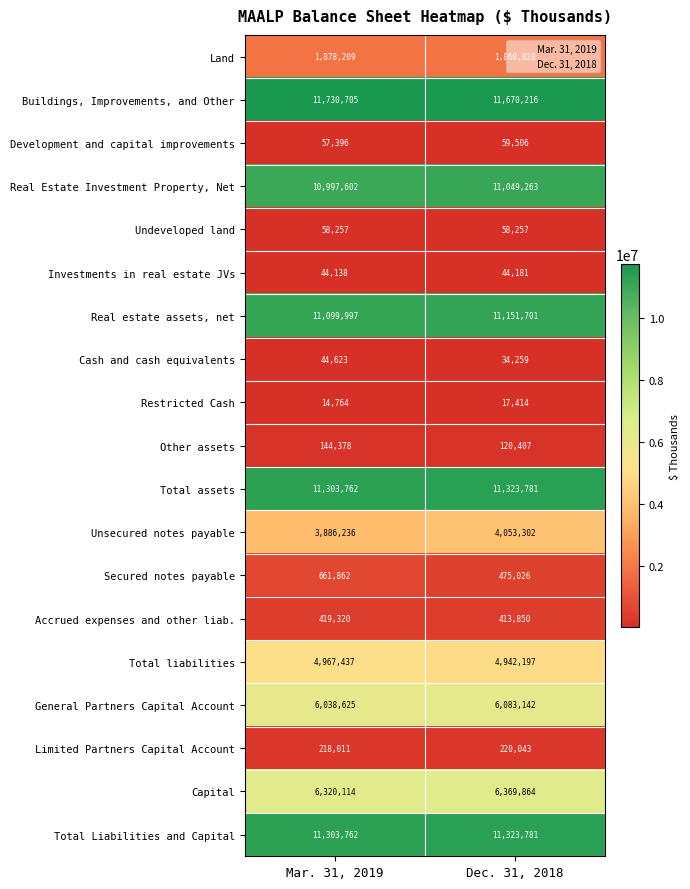

What is the difference between the maximum and minimum values in the General Partners Capital Account series?

44517